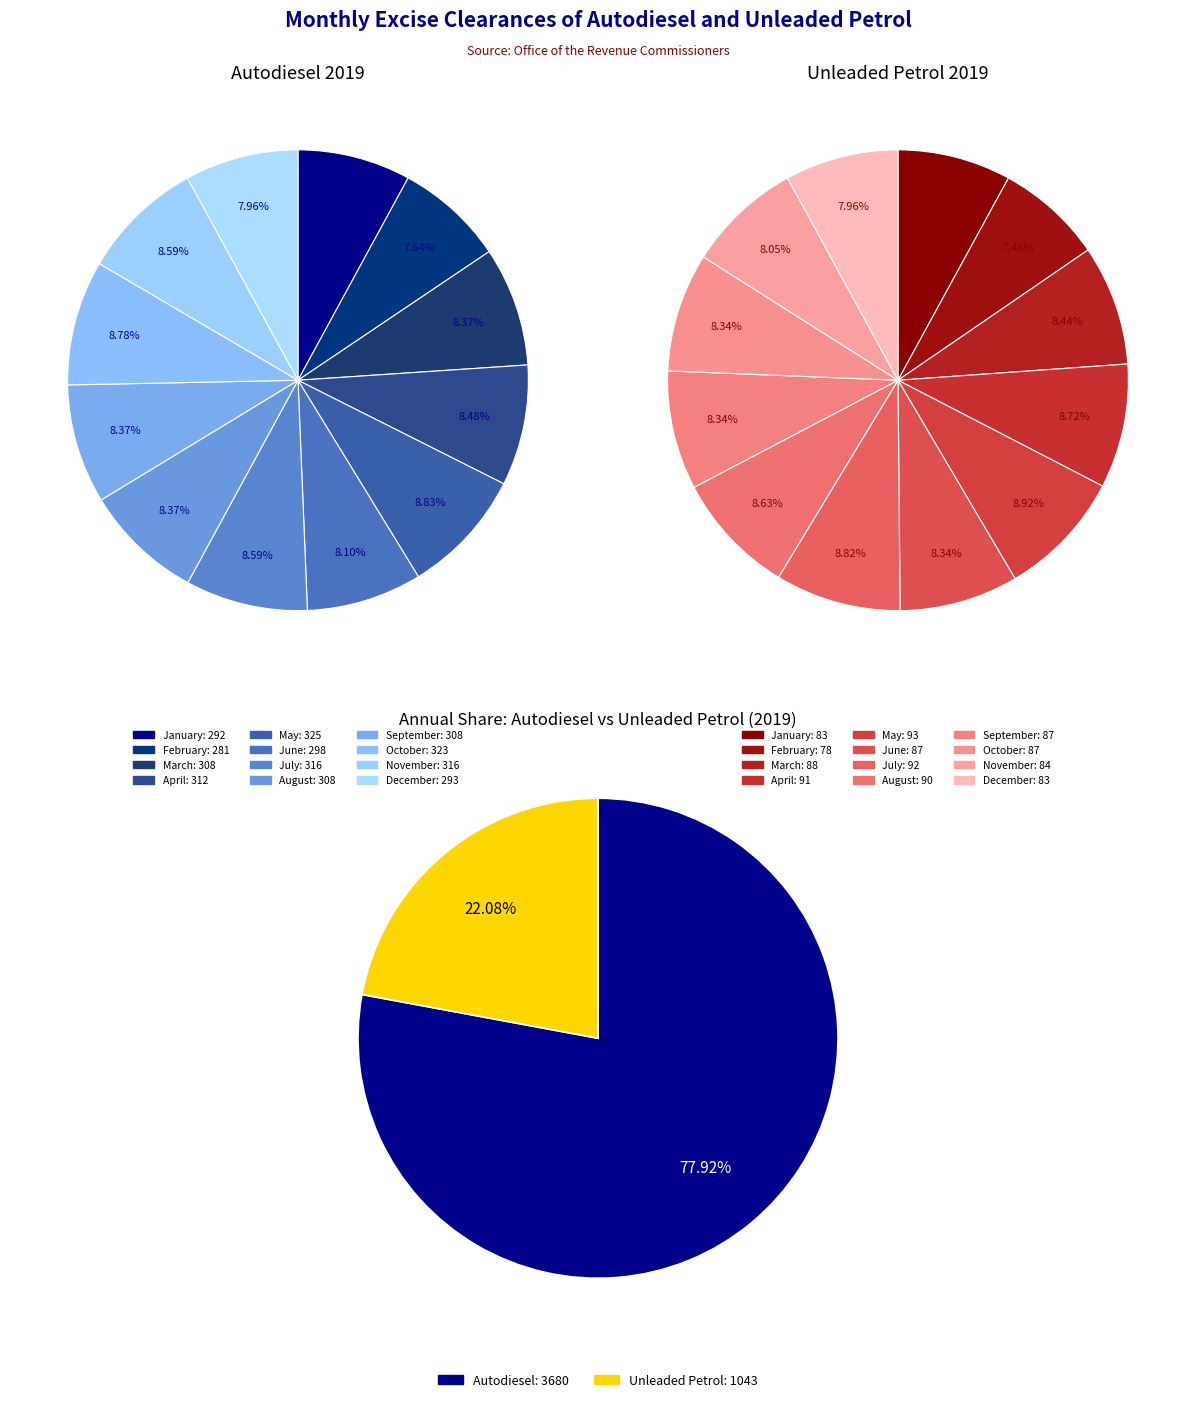

How many slices are in this pie chart?

12